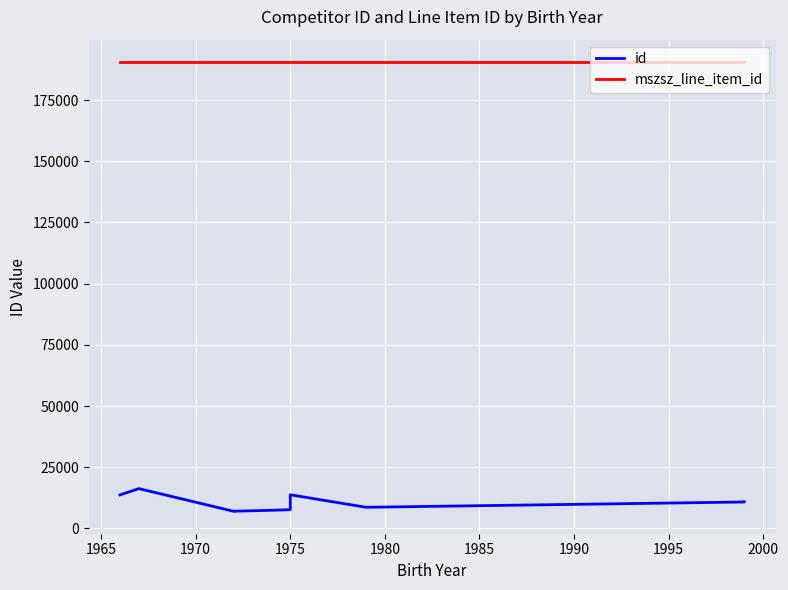

What is the value of the id point at the 8th from the left?

8627